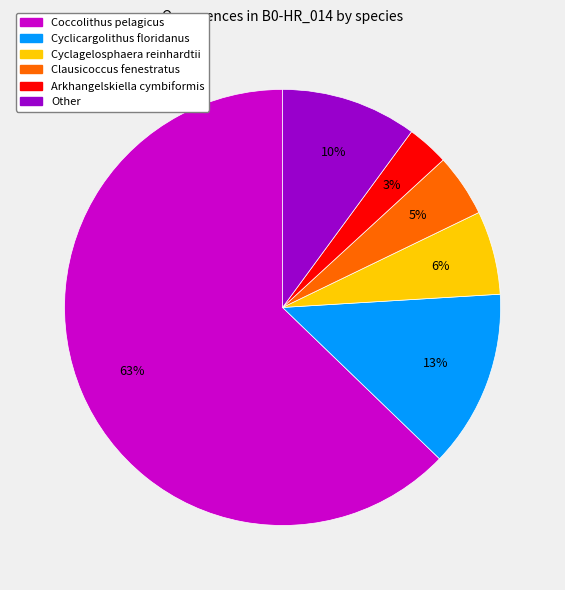

To the nearest percent, what is the difference between the largest and smallest slice percentages?

60%